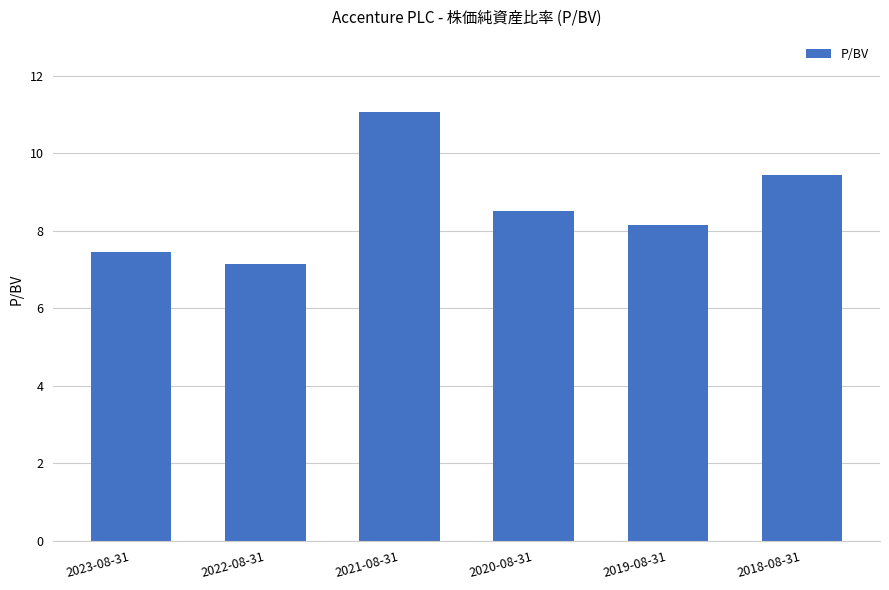

What is the difference between the values at 2019-08-31 and 2023-08-31?

0.7